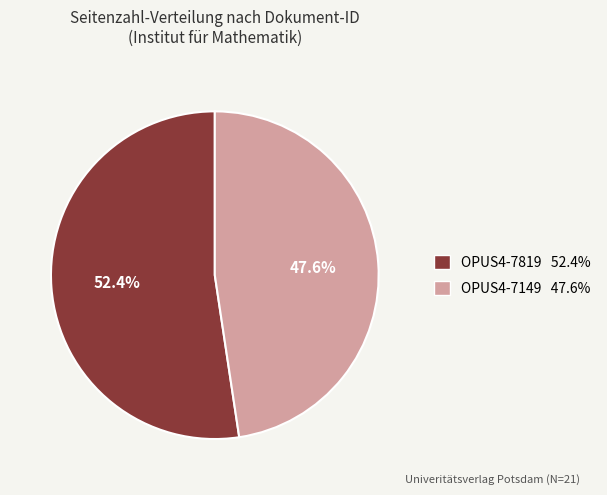

What percentage is the OPUS4-7819 slice, to the nearest percent?

52%